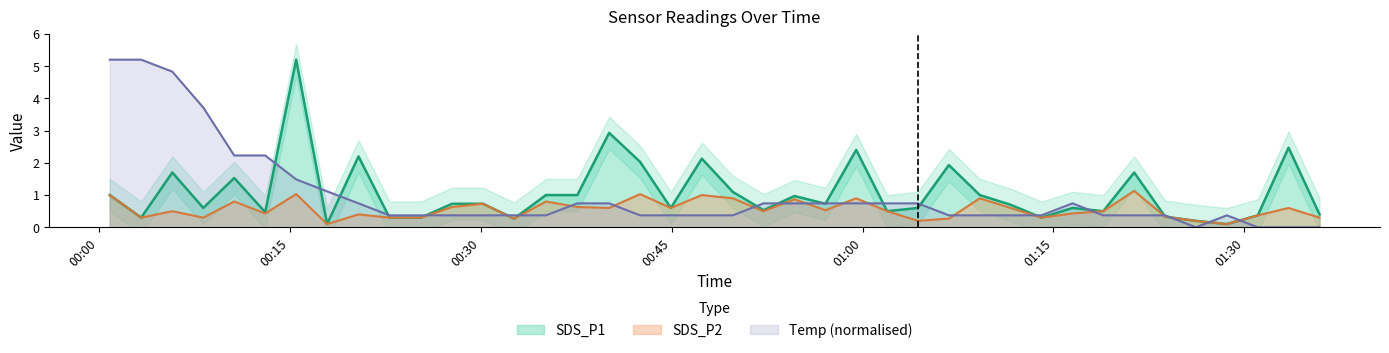

What is the difference between the maximum and minimum values in the SDS_P2 series?

1.0